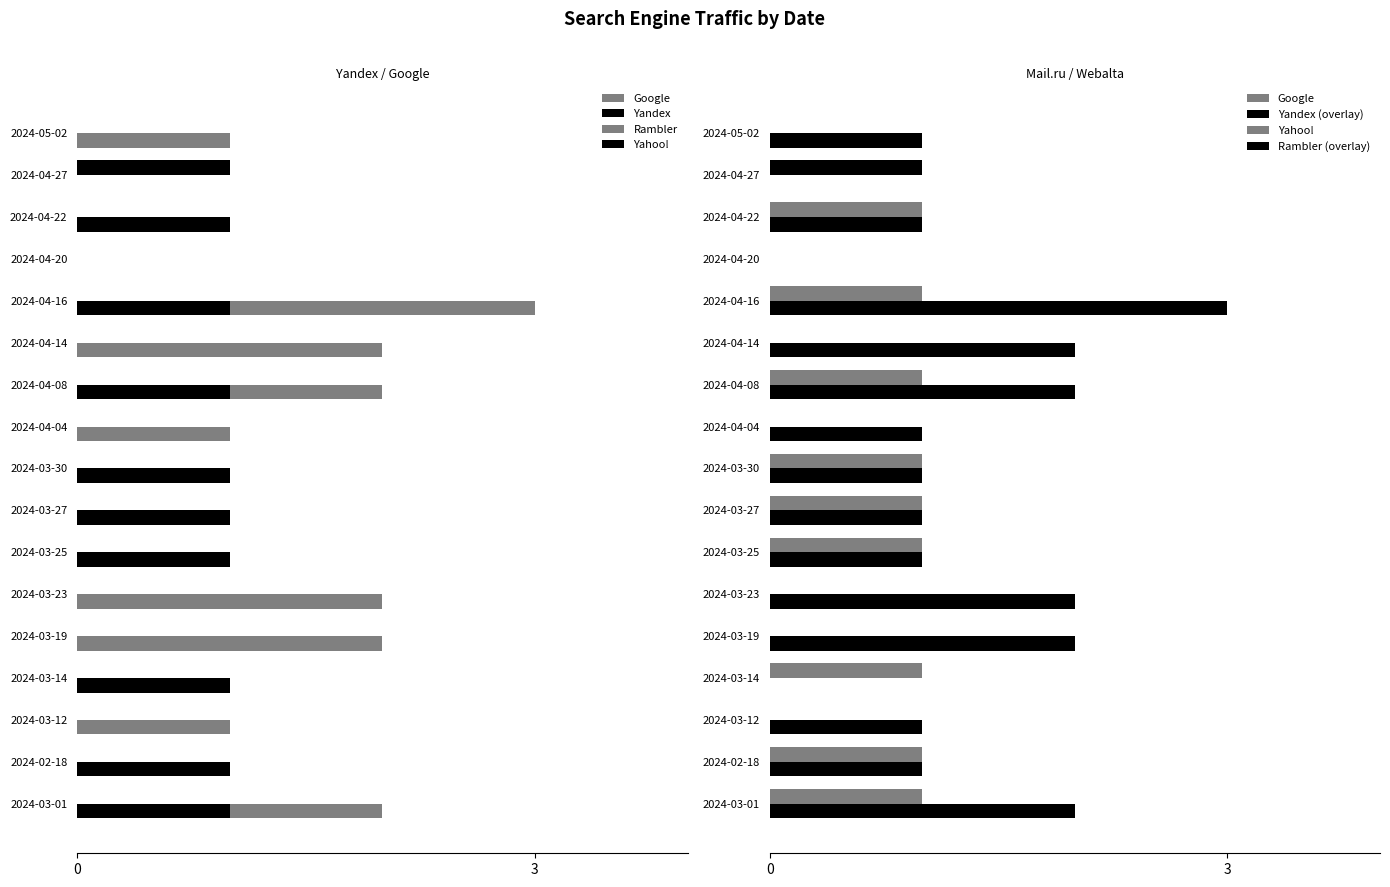

What are all the series names shown in the legend?

Google, Yandex, Rambler, Yahoo!, Yandex (overlay), Rambler (overlay)